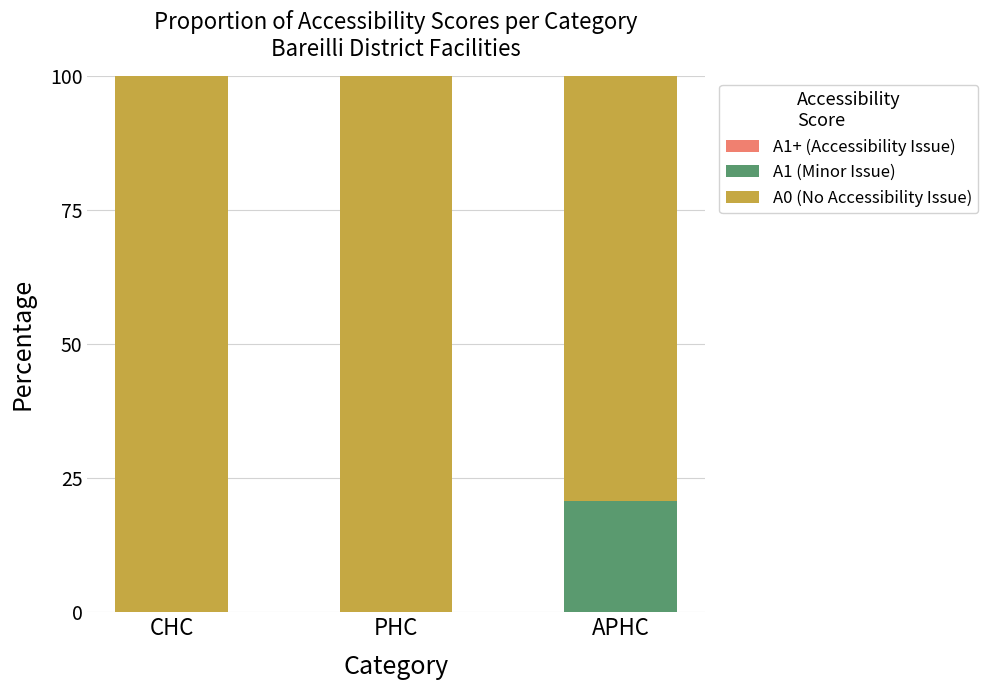

At which label does A1 (Minor Issue) reach its peak?

APHC